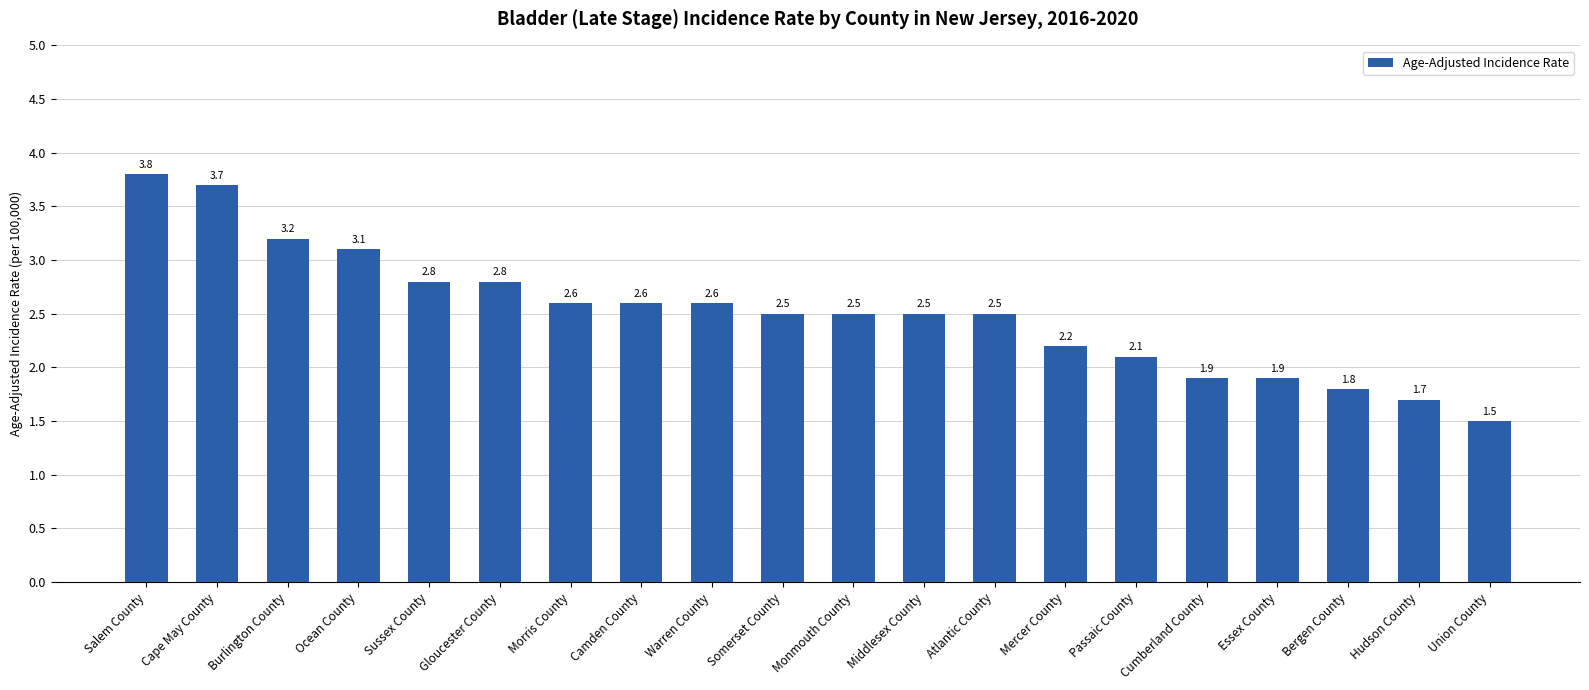

Reading left to right, what are all the values shown in this chart?

Salem County=3.8	Cape May County=3.7	Burlington County=3.2	Ocean County=3.1	Sussex County=2.8	Gloucester County=2.8	Morris County=2.6	Camden County=2.6	Warren County=2.6	Somerset County=2.5	Monmouth County=2.5	Middlesex County=2.5	Atlantic County=2.5	Mercer County=2.2	Passaic County=2.1	Cumberland County=1.9	Essex County=1.9	Bergen County=1.8	Hudson County=1.7	Union County=1.5